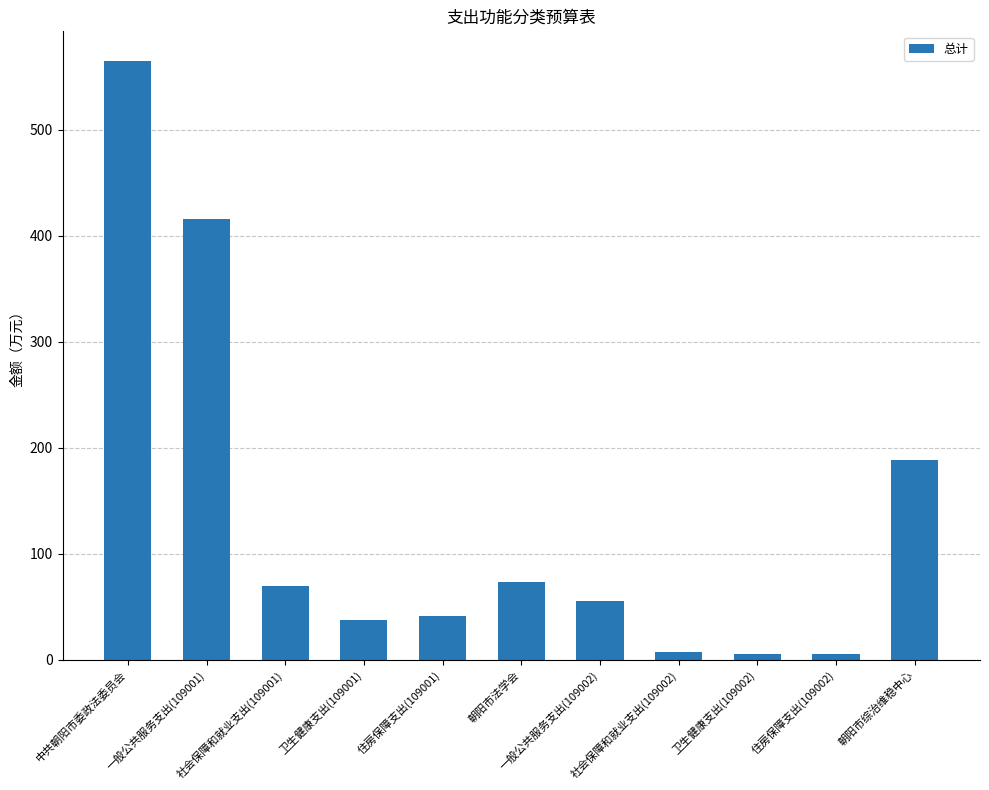

Between 社会保障和就业支出(109002) and 卫生健康支出(109001), which is larger?

卫生健康支出(109001)